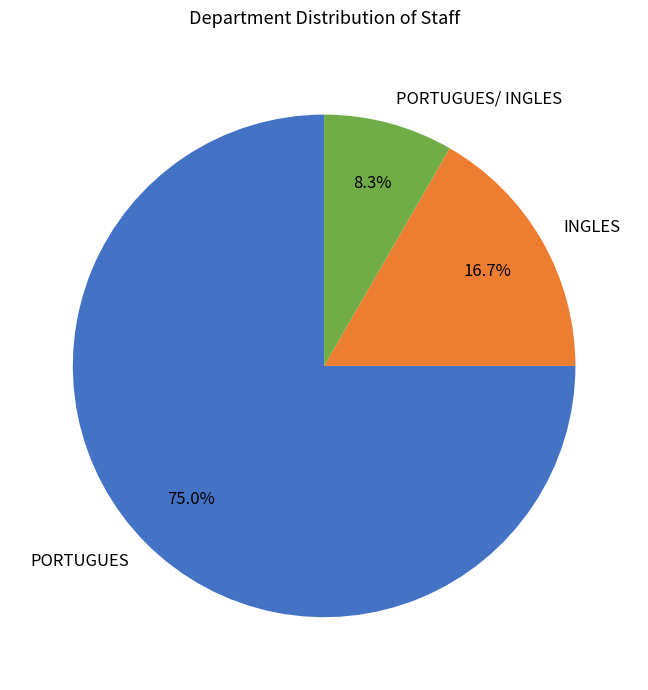

What percentage is the PORTUGUES slice, to the nearest percent?

75%